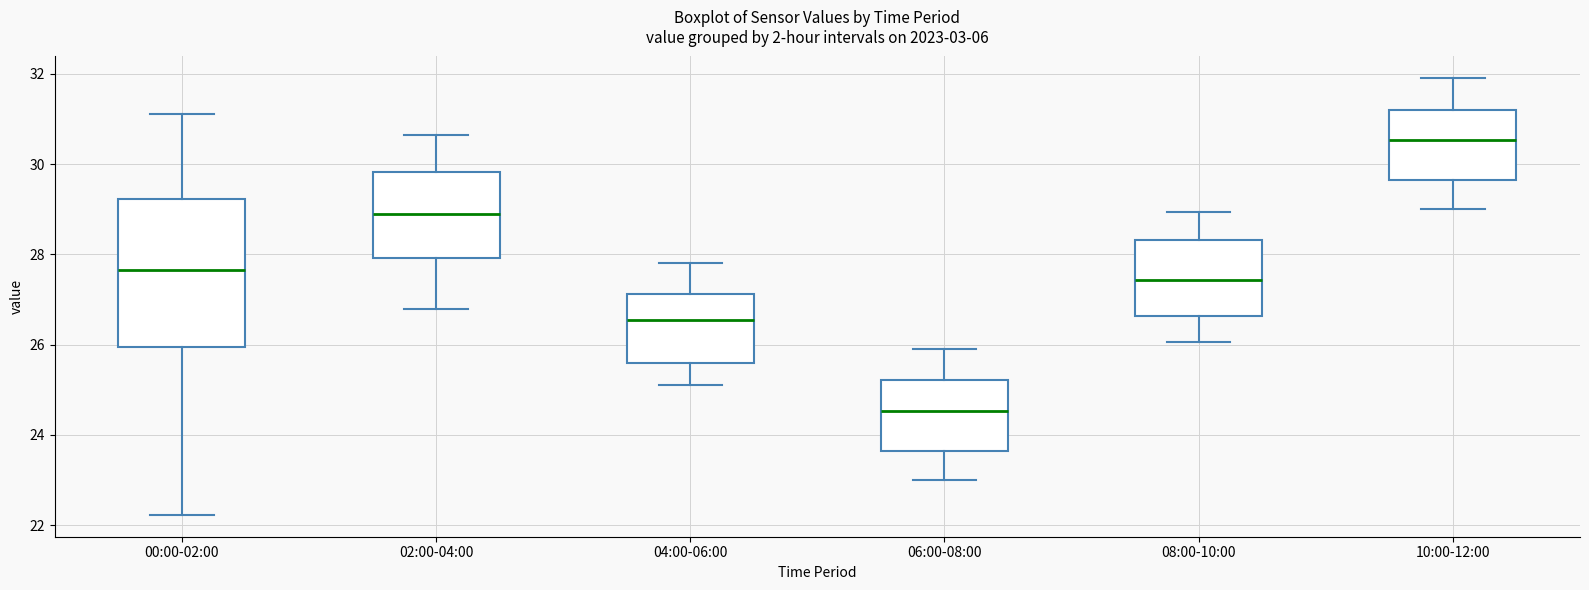

Where does the lower whisker of the box for 02:00-04:00 end on the y-axis? The values are not printed on the chart, so give them approximately, as read against the axis.

26.8